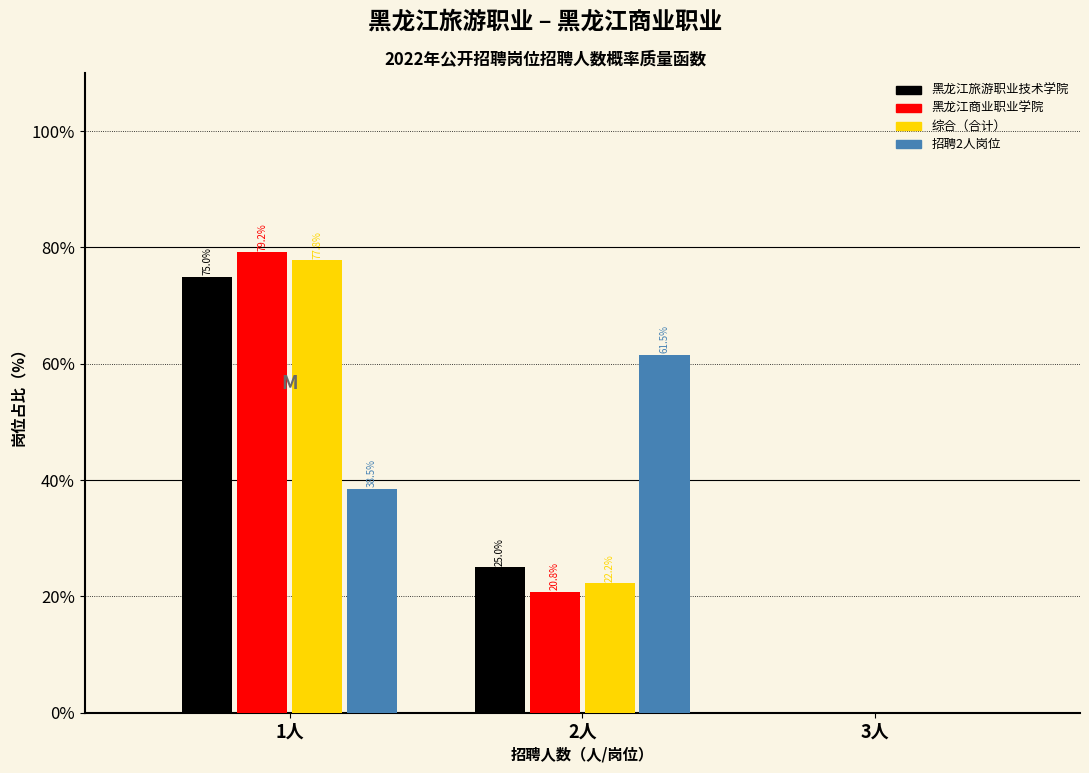

In the 招聘2人岗位 series, which range on the x-axis has the tallest bar?

1.5 to 2.5